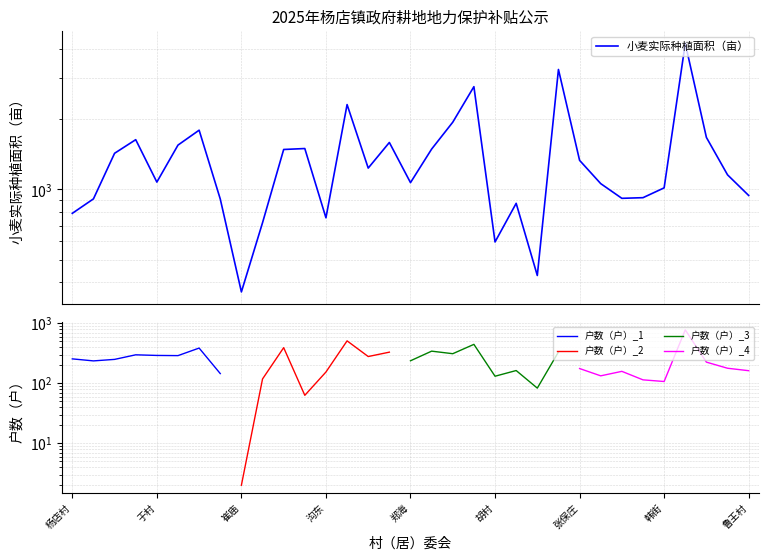

What value does the data have at 鲁王村?

942.7